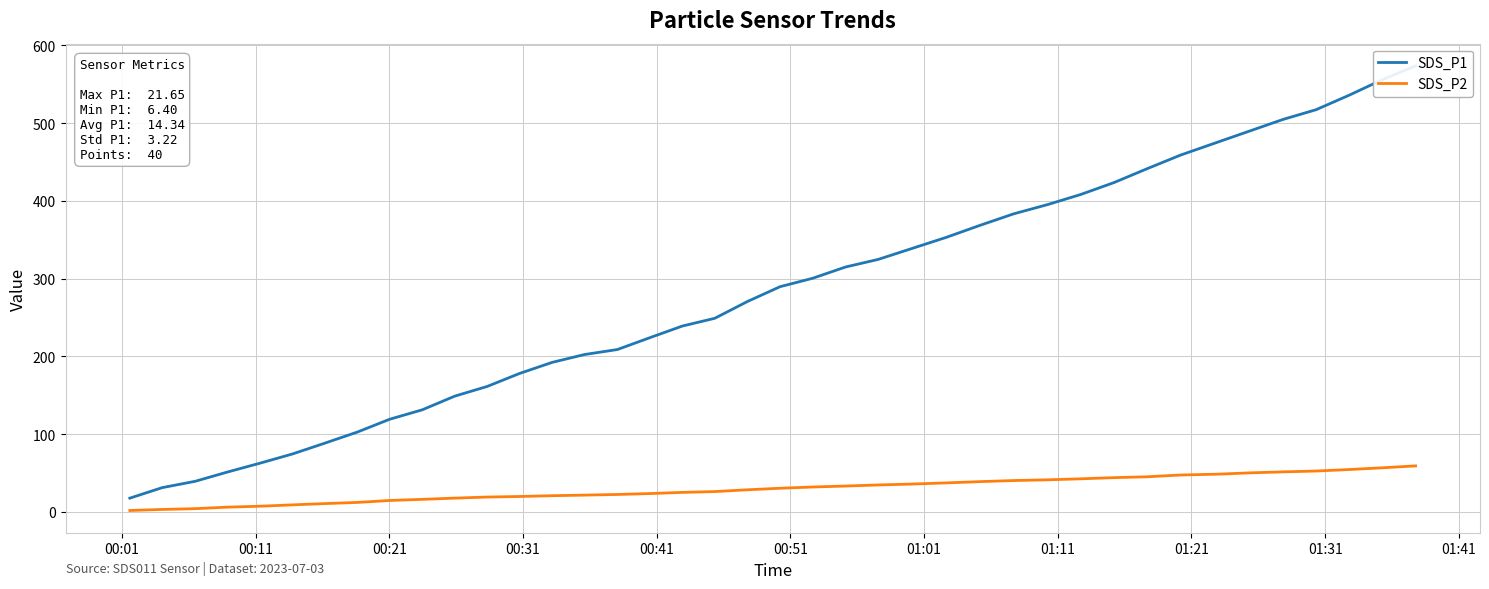

What is the highest value of the SDS_P2 series?

59.1